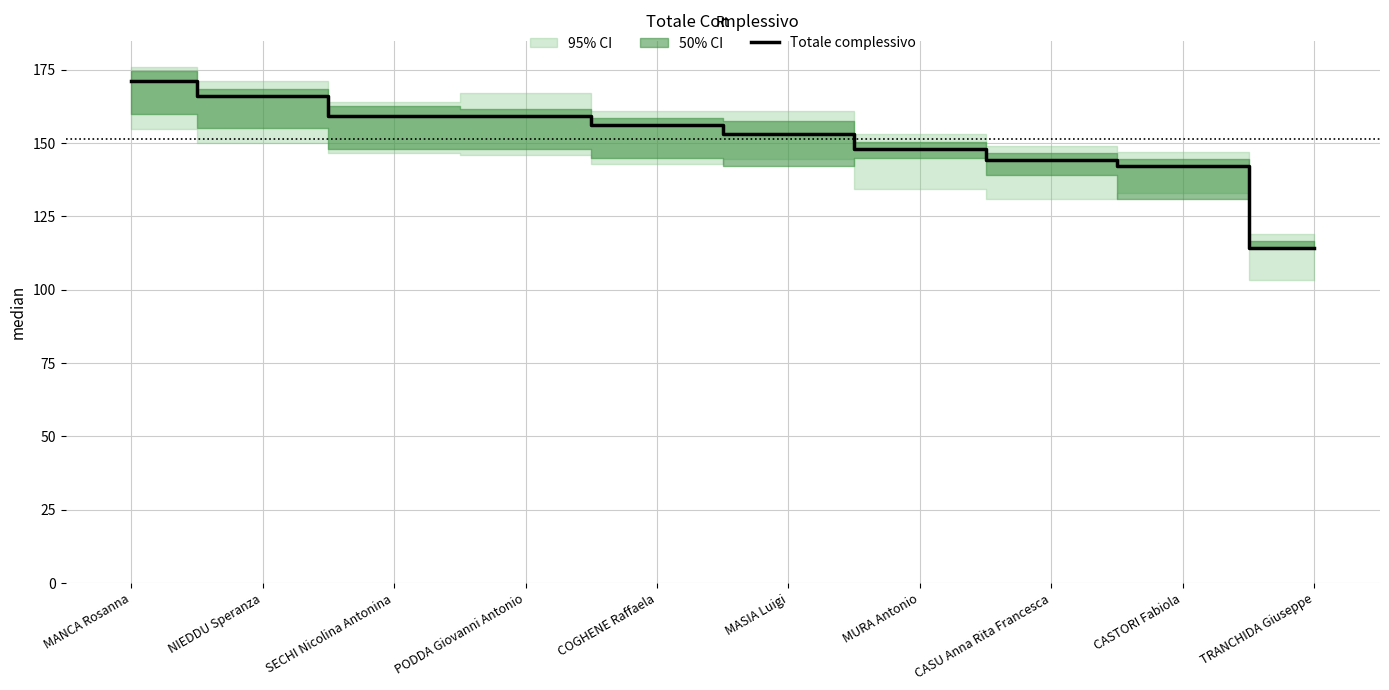

At which label does Totale complessivo reach its minimum?

TRANCHIDA Giuseppe